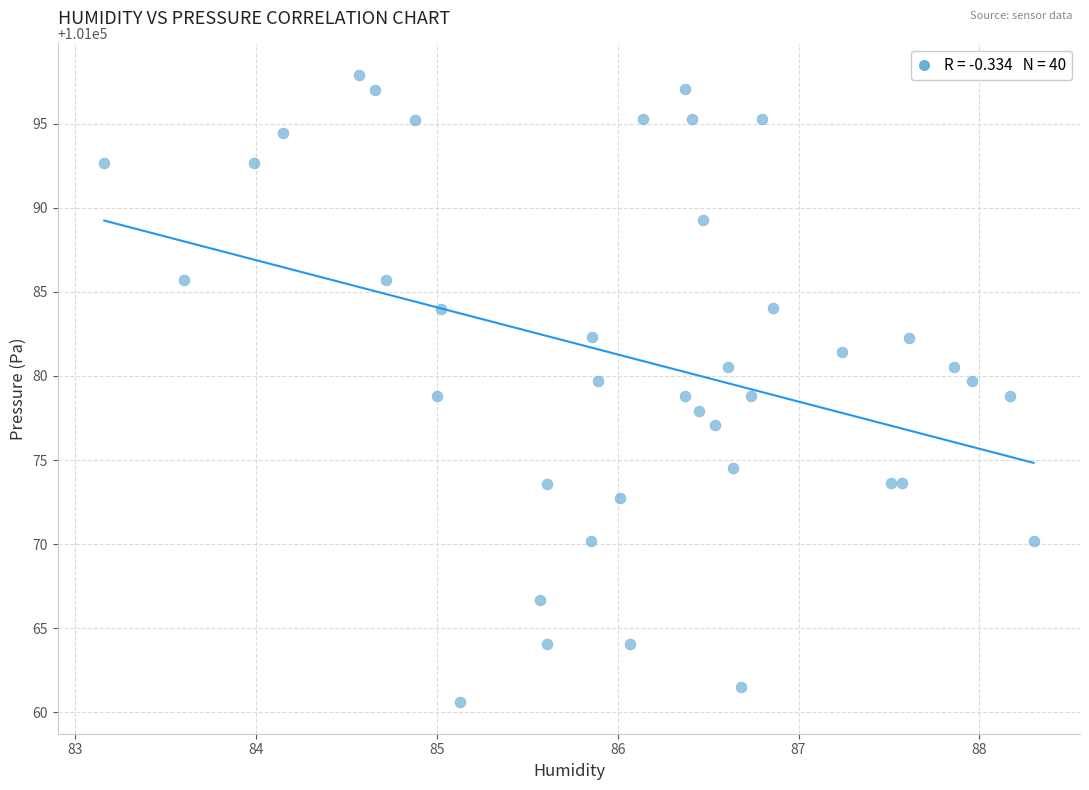

What is the range of X values (max minus min)?

5.1